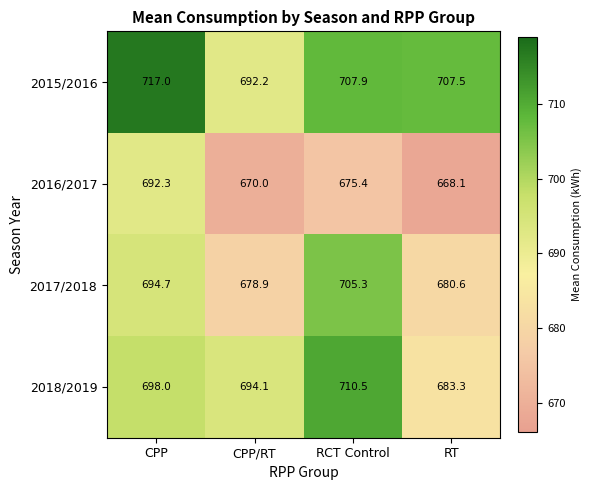

Rank the series by their maximum value, from lowest to highest.

2016/2017, 2017/2018, 2018/2019, 2015/2016